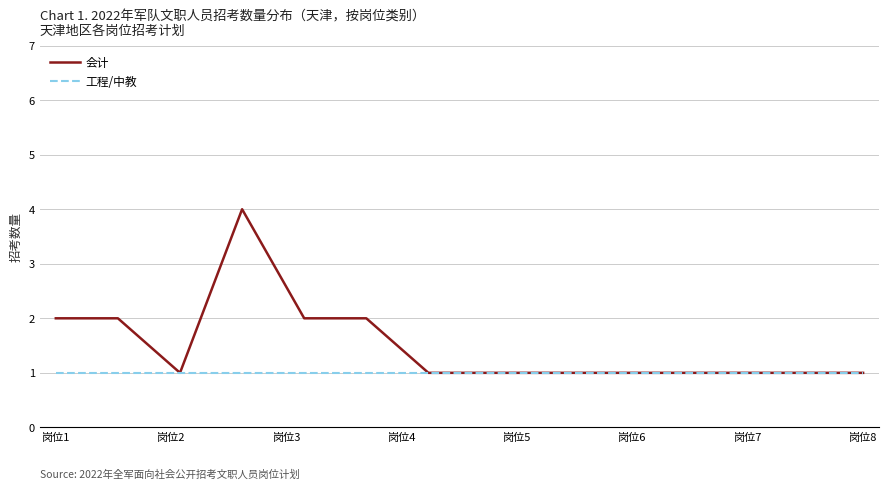

What is the average value of the 会计 series?

2